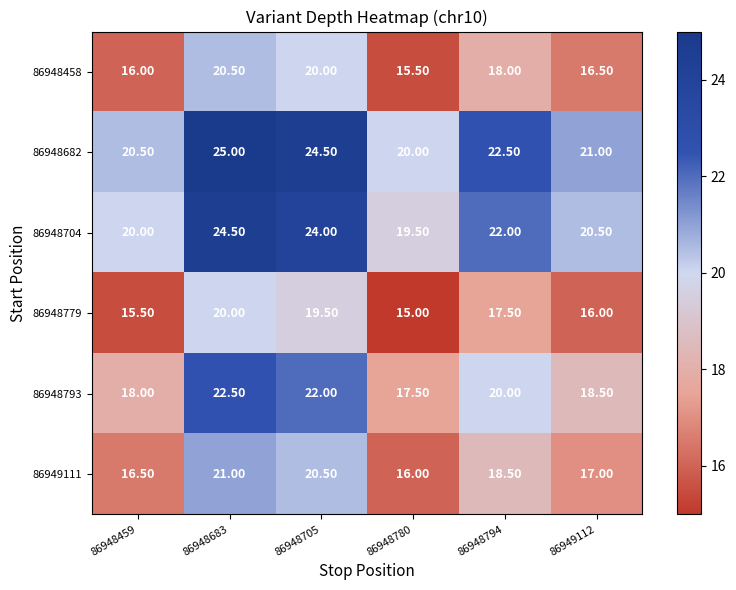

What is the difference between the second highest and minimum values in the 86948793 series?

4.5